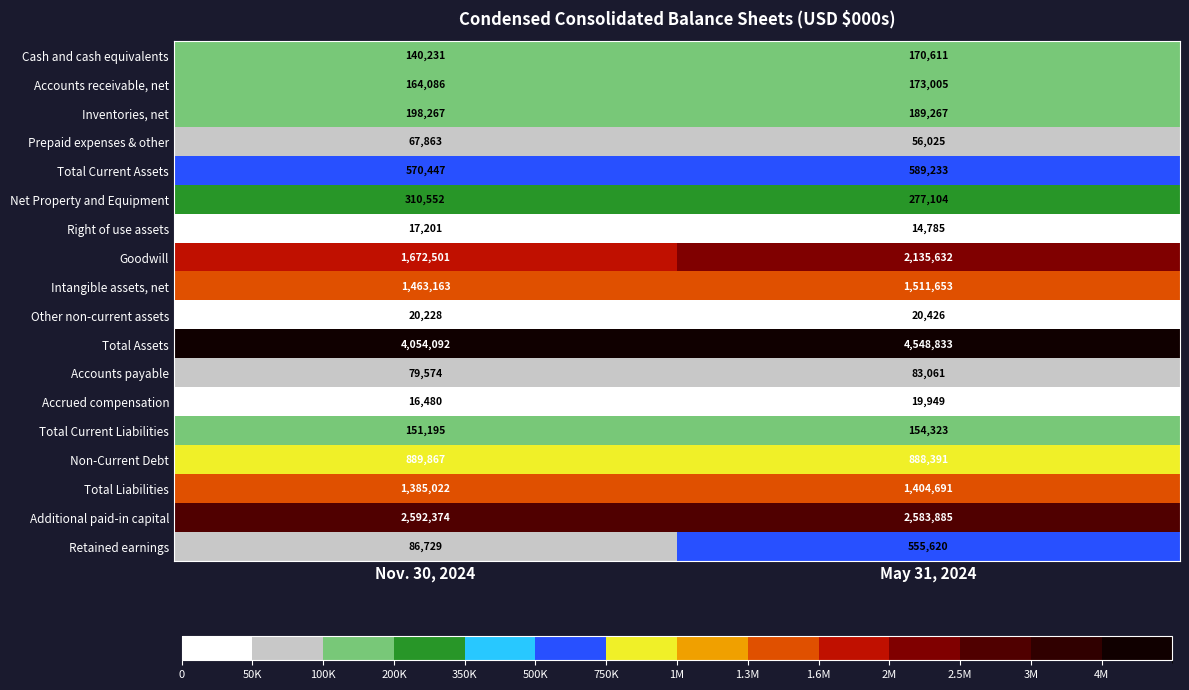

The value of Prepaid expenses & other at May 31, 2024 is 73782. True or false?

False